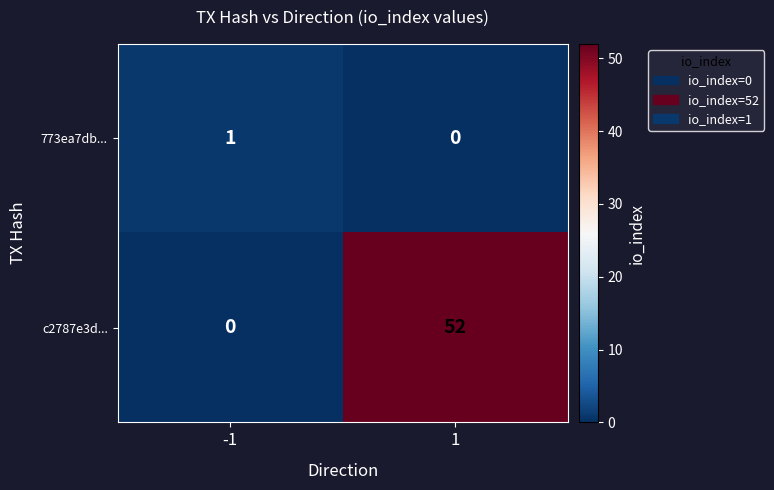

How many data points does each series have?

2